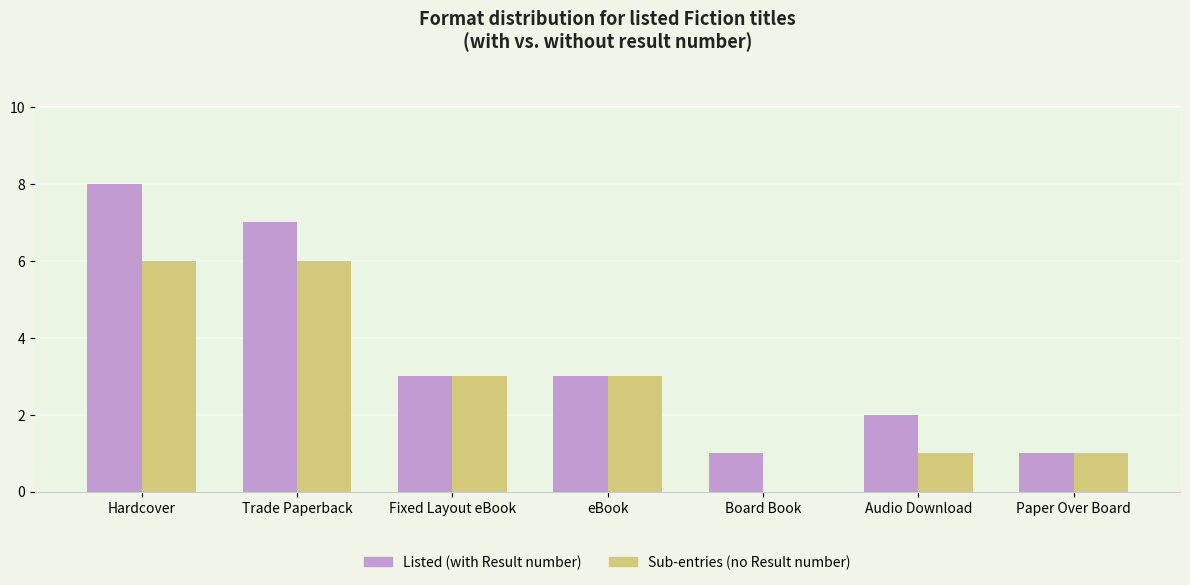

Is the value of Listed (with Result number) at Board Book greater than the value of Sub-entries (no Result number) at Hardcover?

No